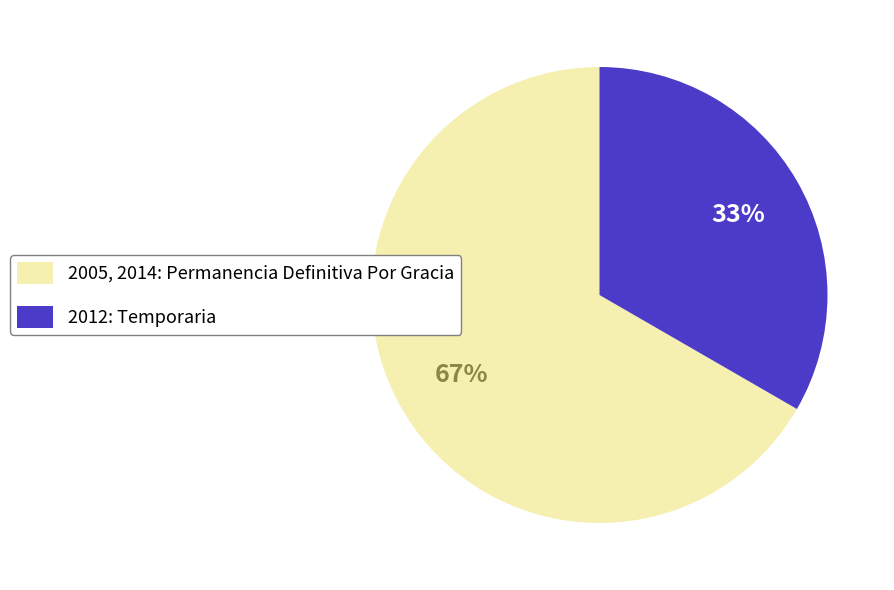

To the nearest percent, what is the average slice percentage?

50%